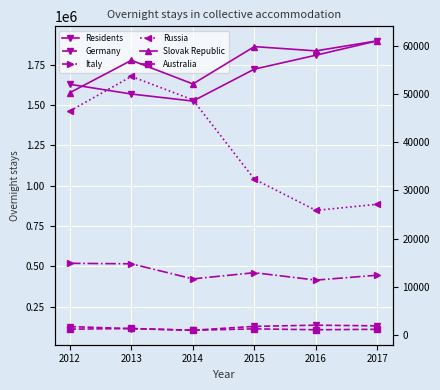

The Slovak Republic series shows 96438 at 2015. True or false?

False